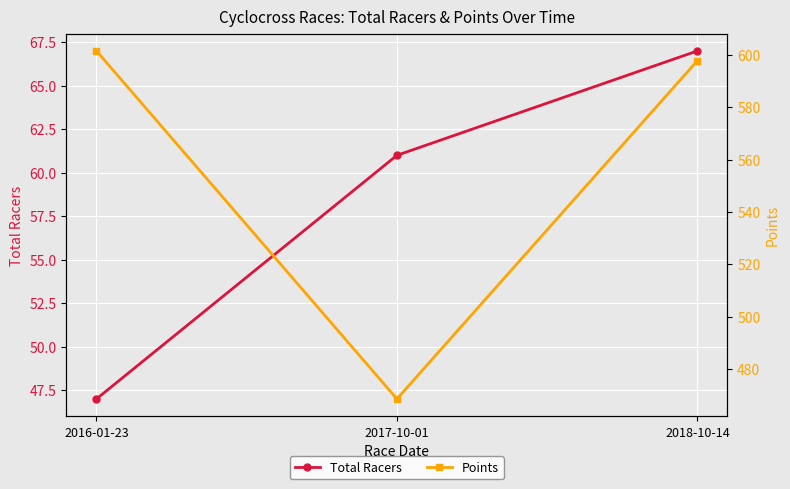

How many data points in Points are less than 597?

1